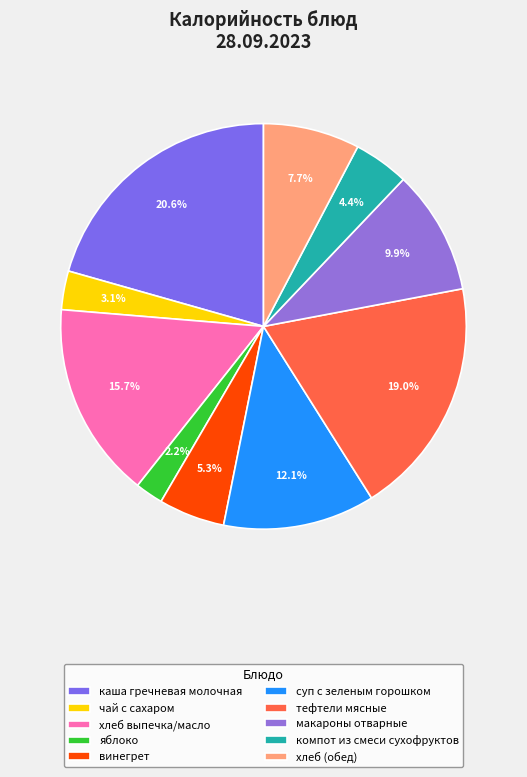

True or false: суп с зеленым горошком accounts for 12% of the total.

True